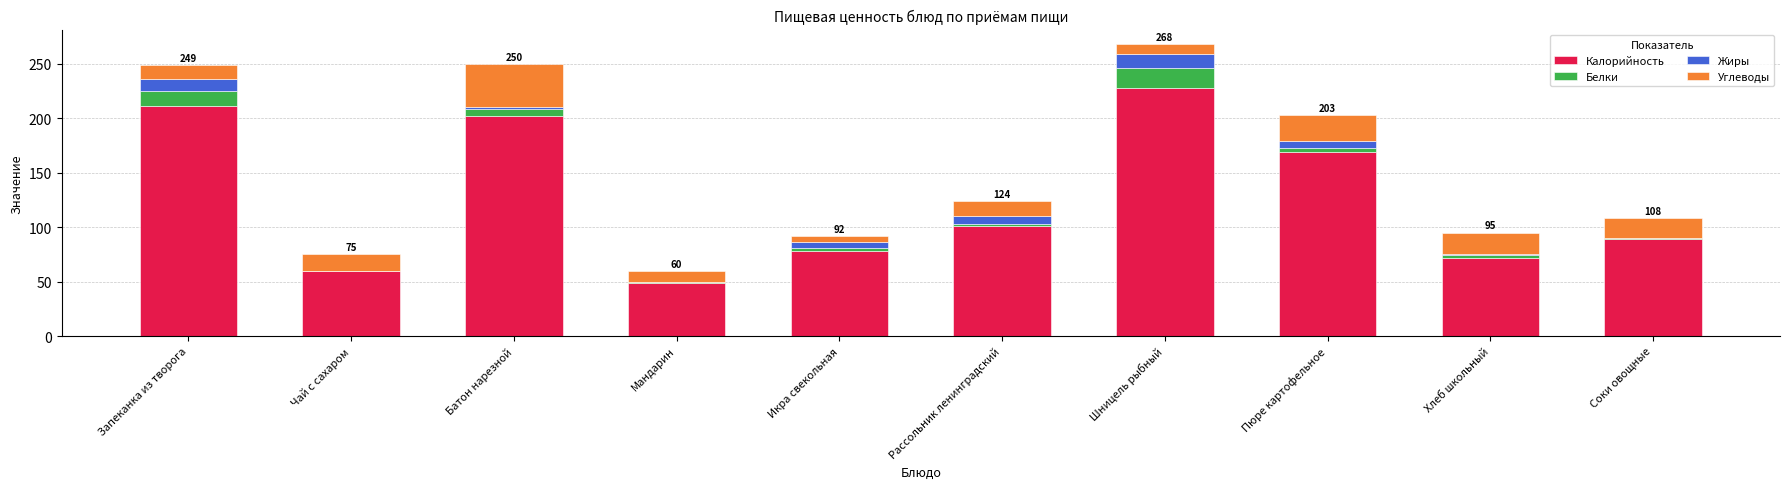

What is the maximum value for Калорийность?

228